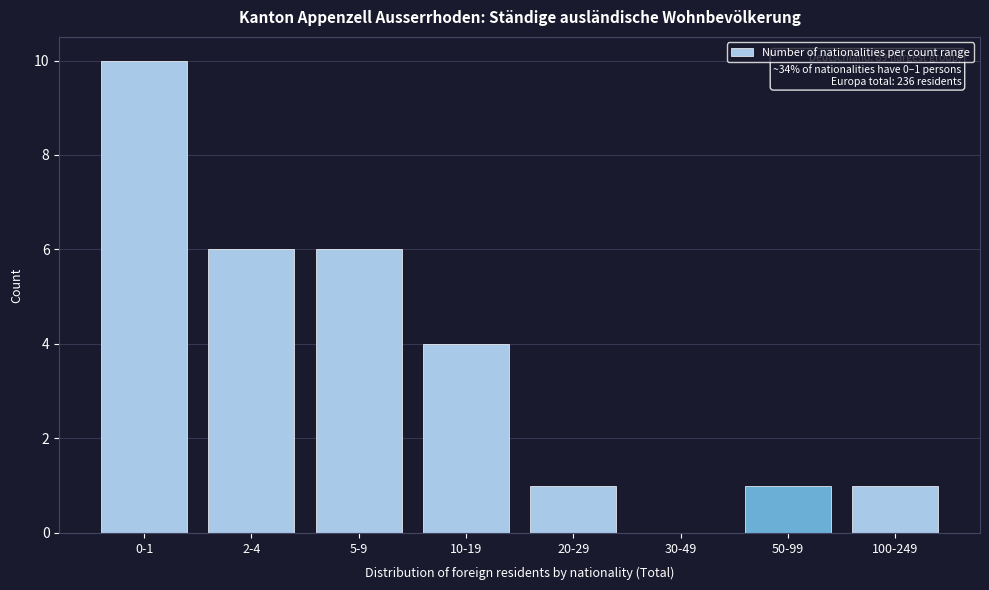

Reading left to right, list all the values displayed in this chart.

0-1=10	2-4=6	5-9=6	10-19=4	20-29=1	30-49=0	50-99=1	100-249=1